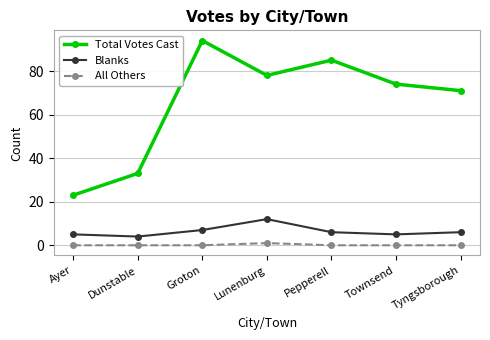

What is the average value of the Total Votes Cast series?

65